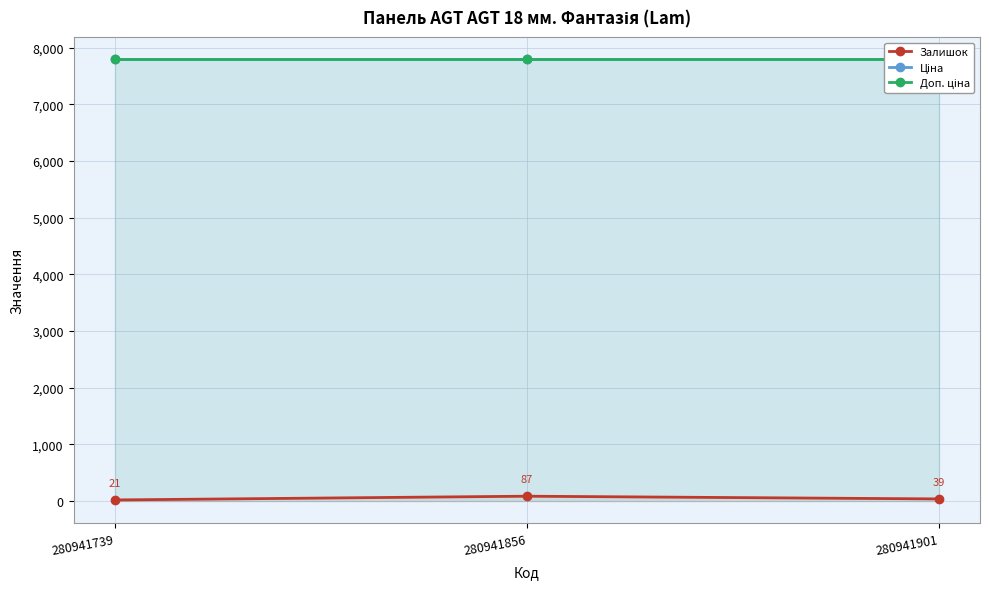

Reading left to right, what are all the values shown in this chart?

Залишок: 21.0	87.0	39.0
Ціна: 7792.9	7792.9	7792.9
Доп. ціна: 7792.9	7792.9	7792.9